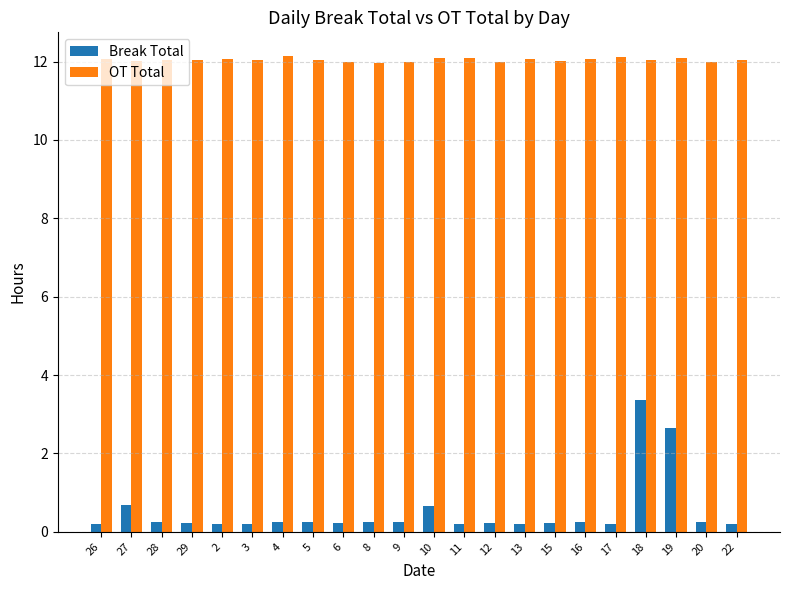

True or false: Break Total has a value of 0.2 at 6.

True